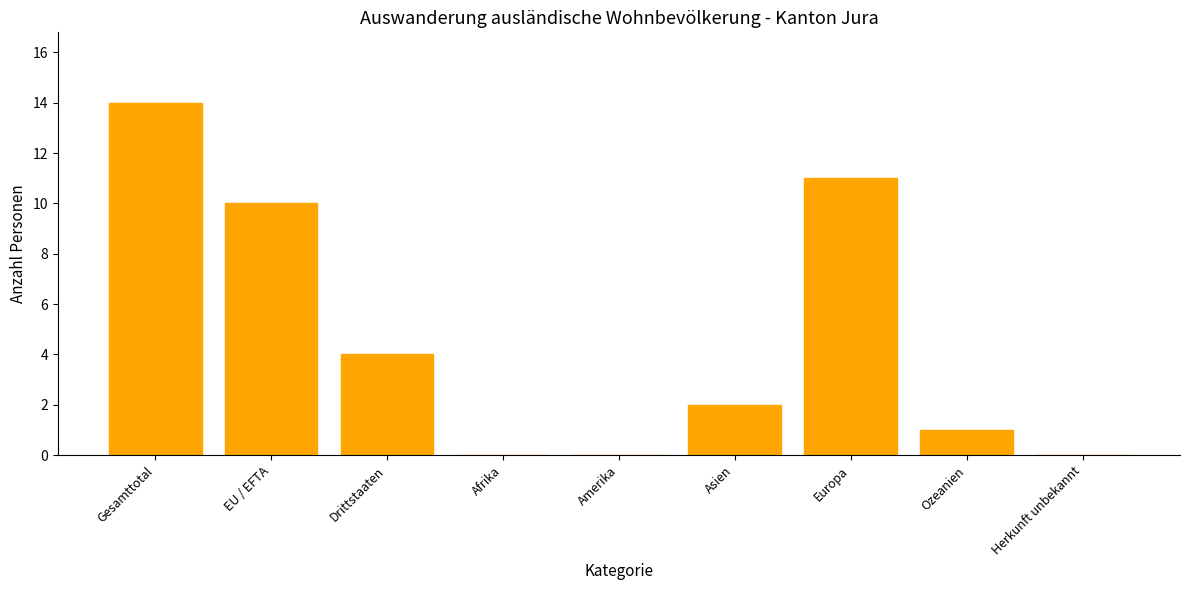

Reading left to right, list all the values displayed in this chart.

Gesamttotal=14	EU / EFTA=10	Drittstaaten=4	Afrika=0	Amerika=0	Asien=2	Europa=11	Ozeanien=1	Herkunft unbekannt=0